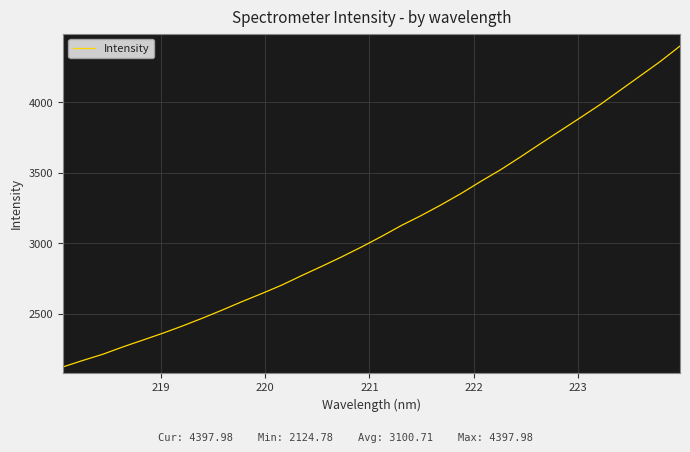

What is the difference between the maximum and minimum values?

2273.2